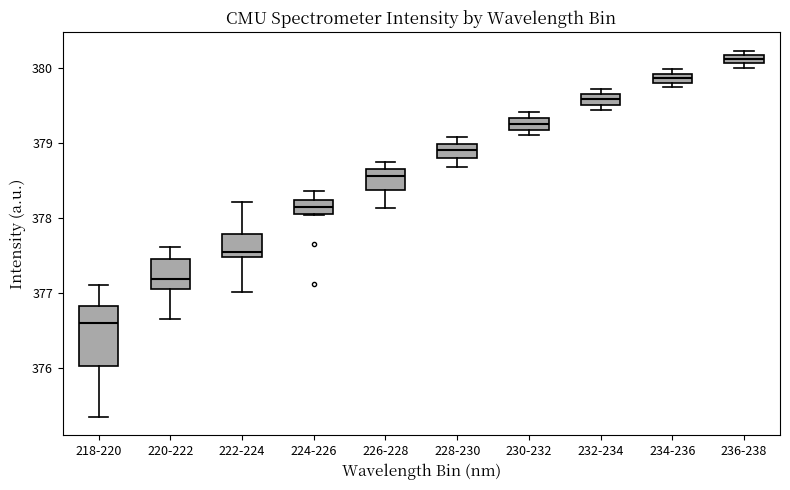

Where is the upper edge of the box for 234-236 on the y-axis? The values are not printed on the chart, so give them approximately, as read against the axis.

379.9